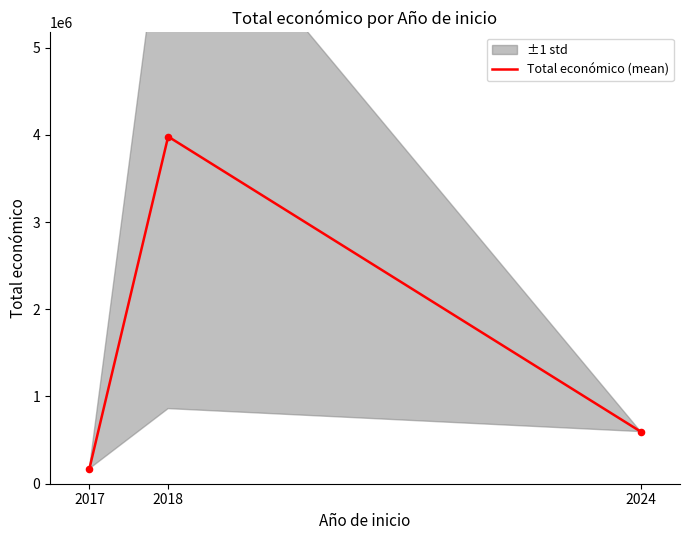

What is the ratio of the value at 2017 to the value at 2024?

0.3